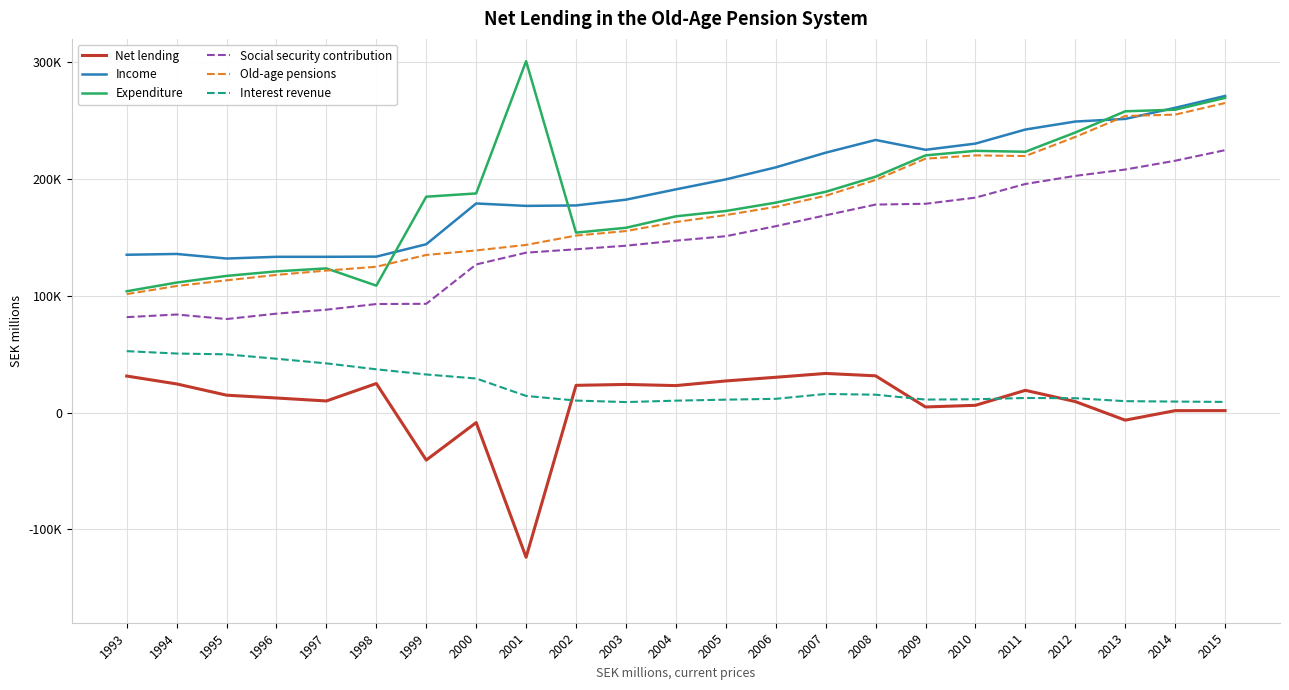

What are all the series names shown in the legend?

Net lending, Income, Expenditure, Social security contribution, Old-age pensions, Interest revenue